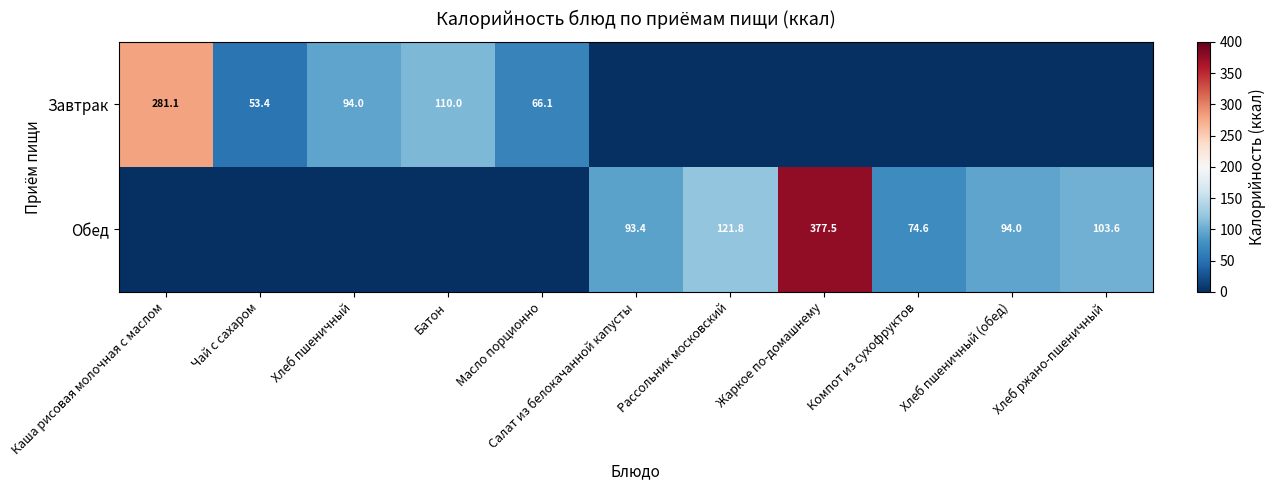

What is the difference between the Обед values at Хлеб ржано-пшеничный and Салат из белокачанной капусты?

10.2